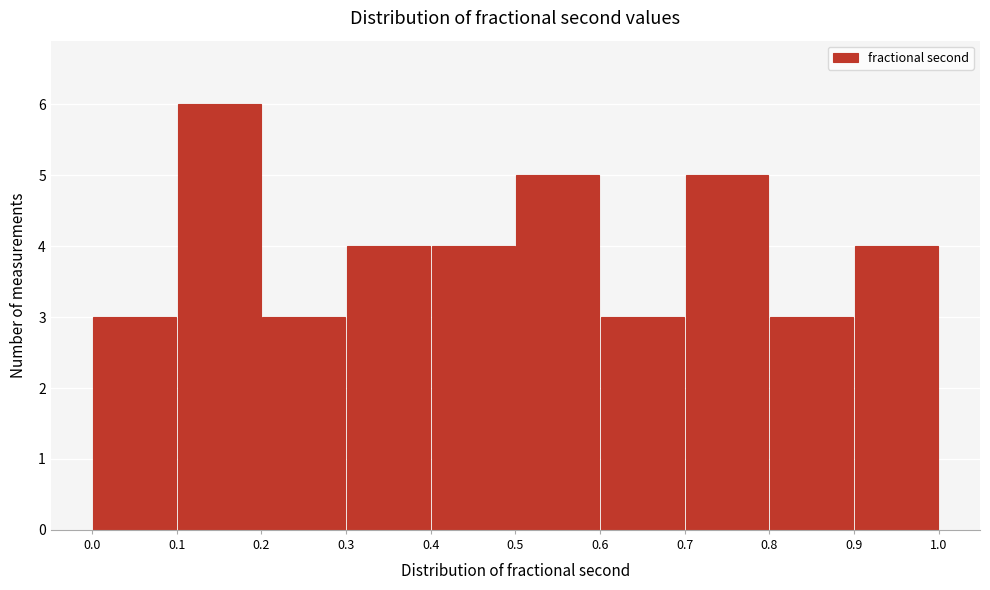

Reading left to right, list every bar in this chart as the range it spans on the x-axis followed by its height. The values are not printed on the chart, so give them approximately, as read against the axis.

0.0 to 0.1: 3
0.1 to 0.2: 6
0.2 to 0.3: 3
0.3 to 0.4: 4
0.4 to 0.5: 4
0.5 to 0.6: 5
0.6 to 0.7: 3
0.7 to 0.8: 5
0.8 to 0.9: 3
0.9 to 1.0: 4